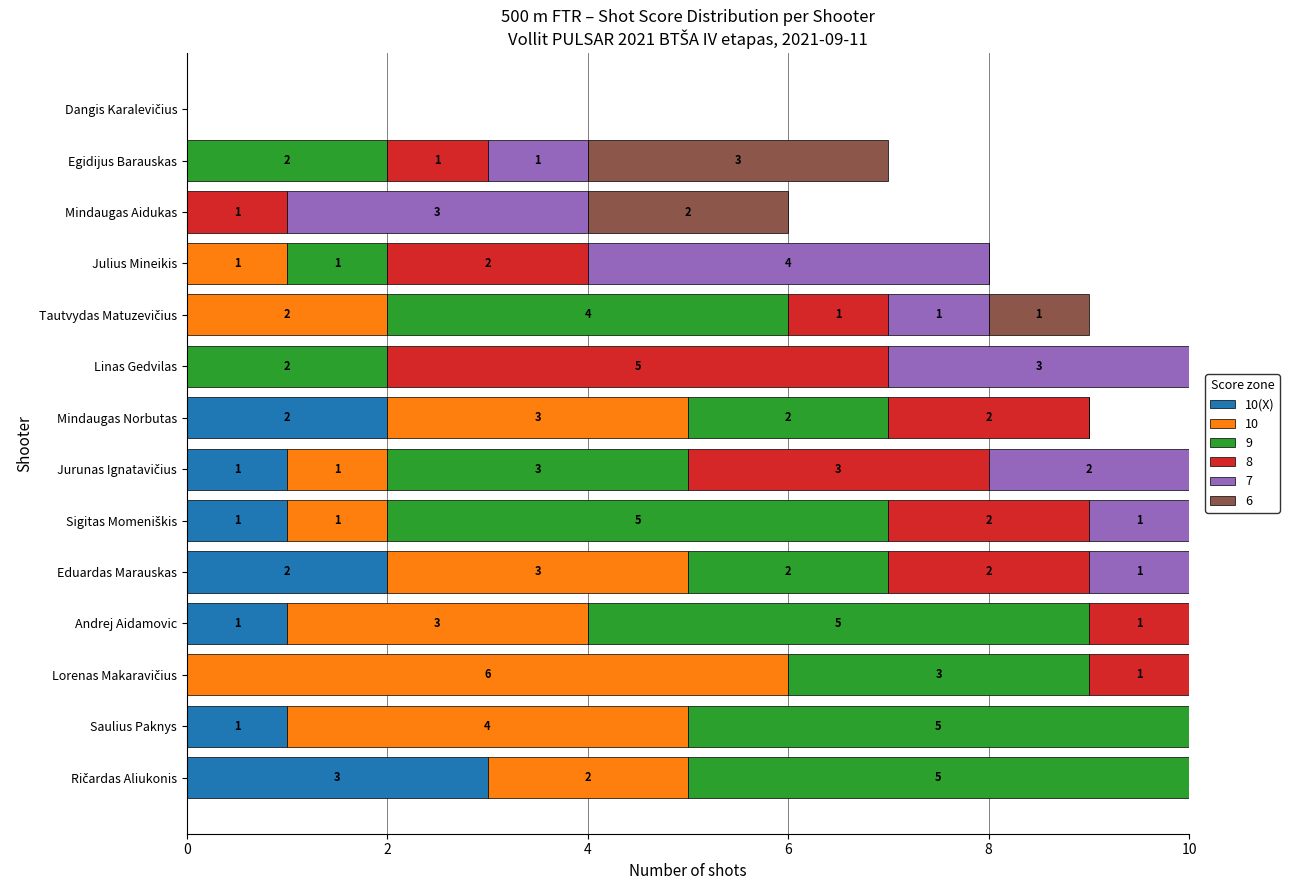

What is the total value across all series at Eduardas Marauskas?

10